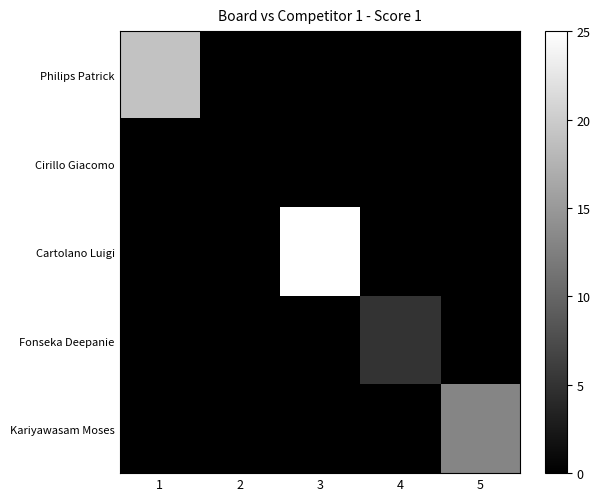

How many distinct data groups are displayed?

5